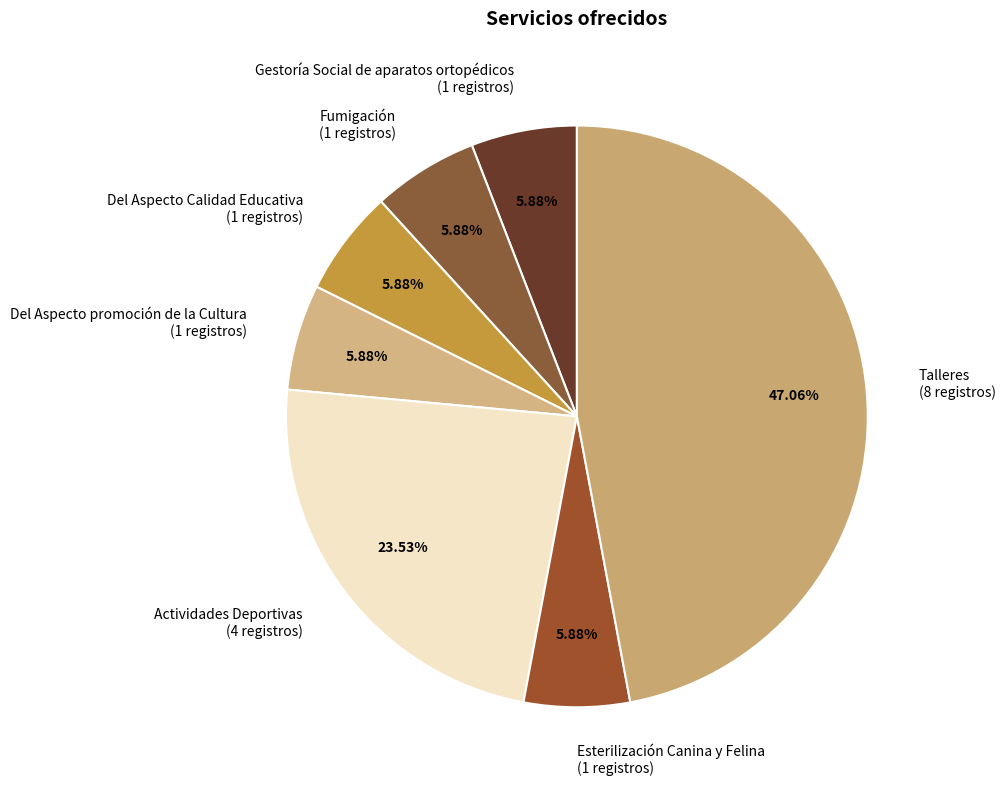

Between Gestoría Social de aparatos ortopédicos and Actividades Deportivas, which is larger?

Actividades Deportivas